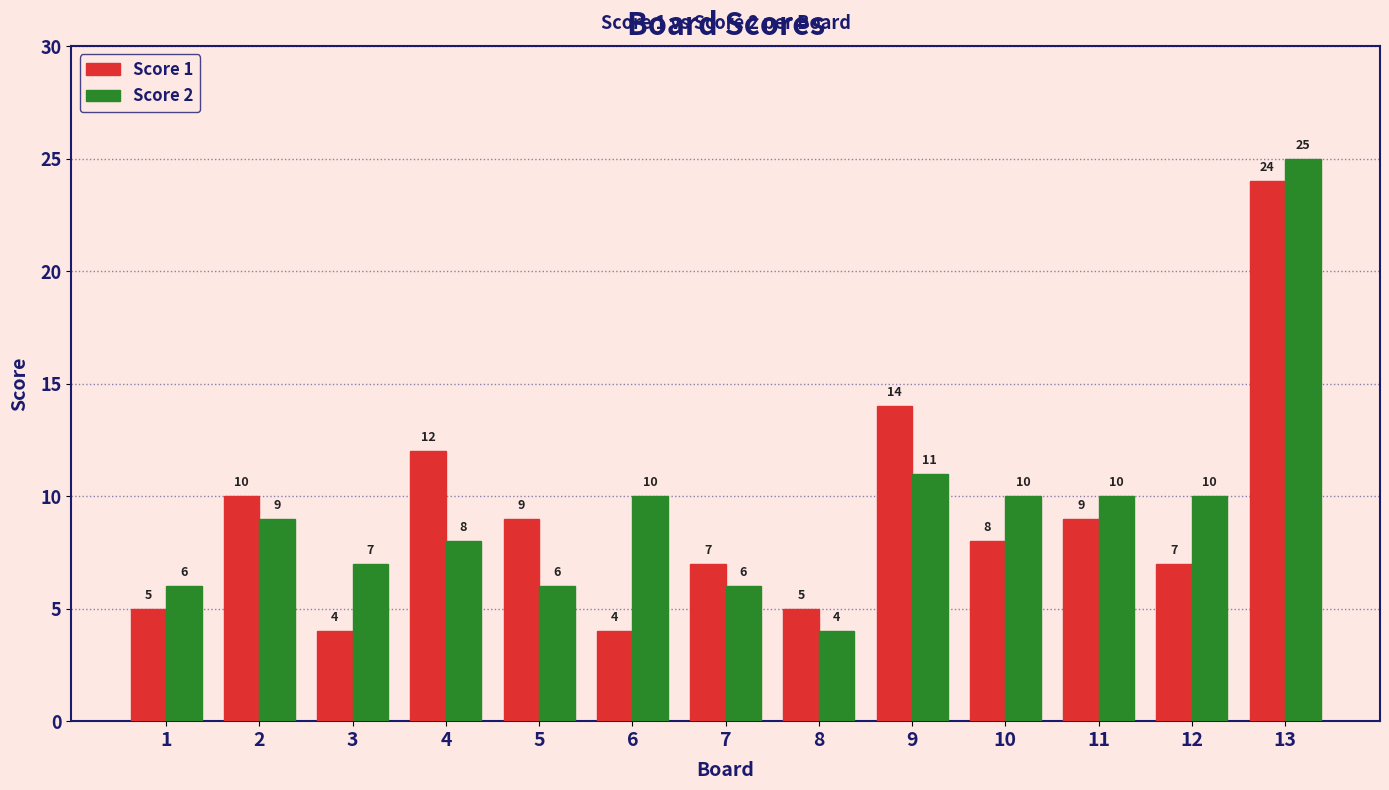

Read the Score 1 value at 8, to the nearest 5.

5